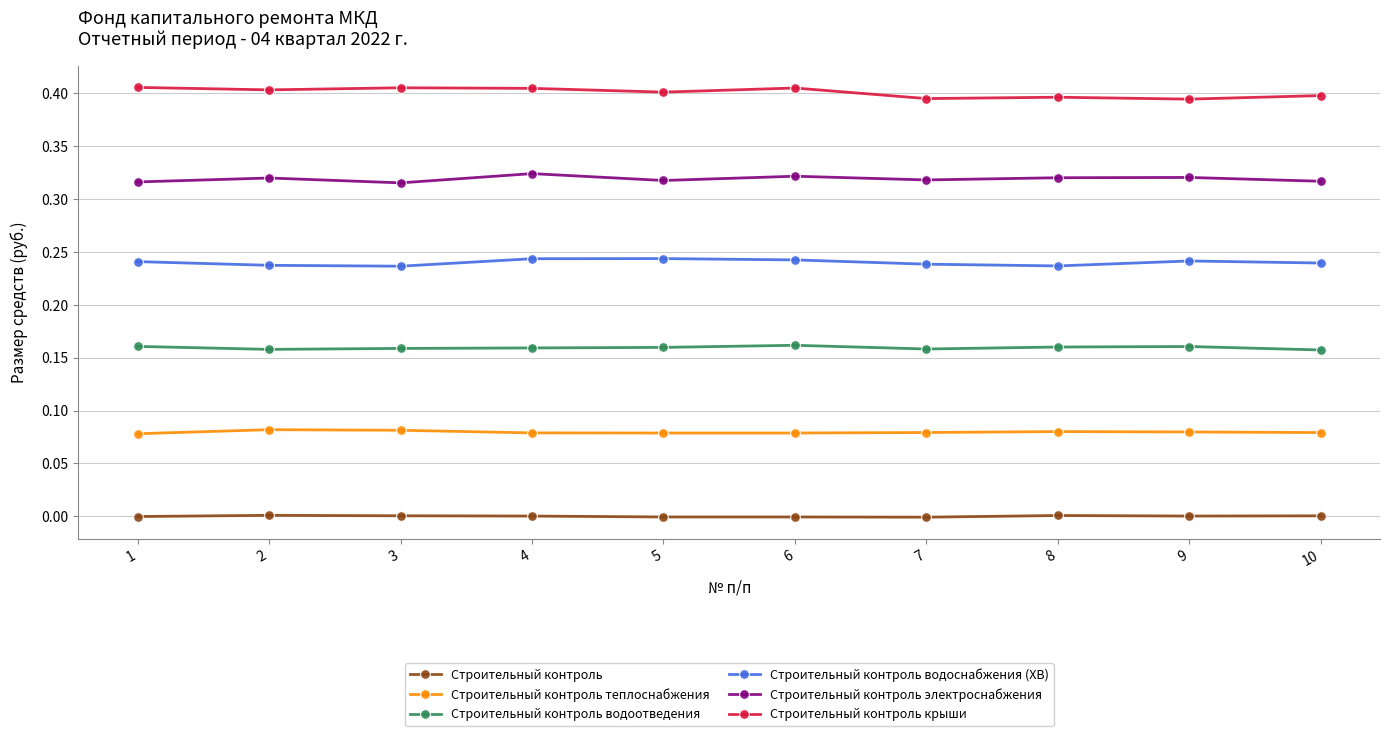

True or false: Строительный контроль водоотведения has more than 0 points higher than both neighbors.

True